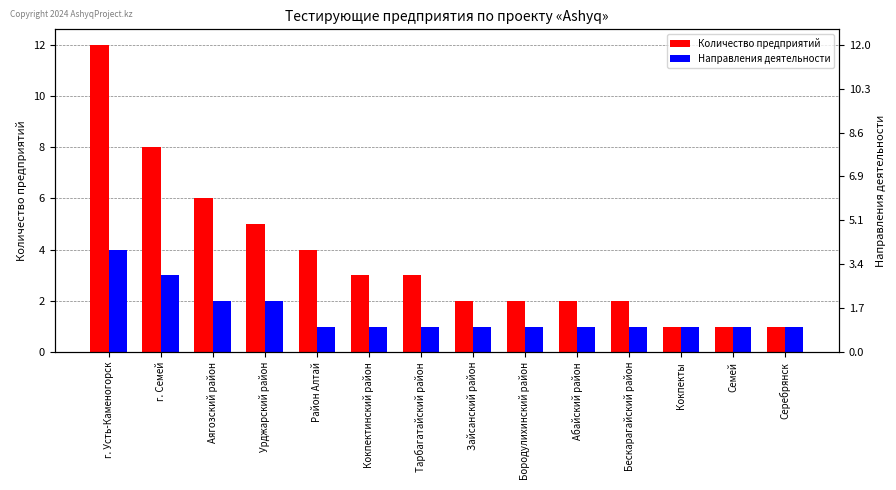

True or false: Количество предприятий has a value of 20 at г. Усть-Каменогорск.

False